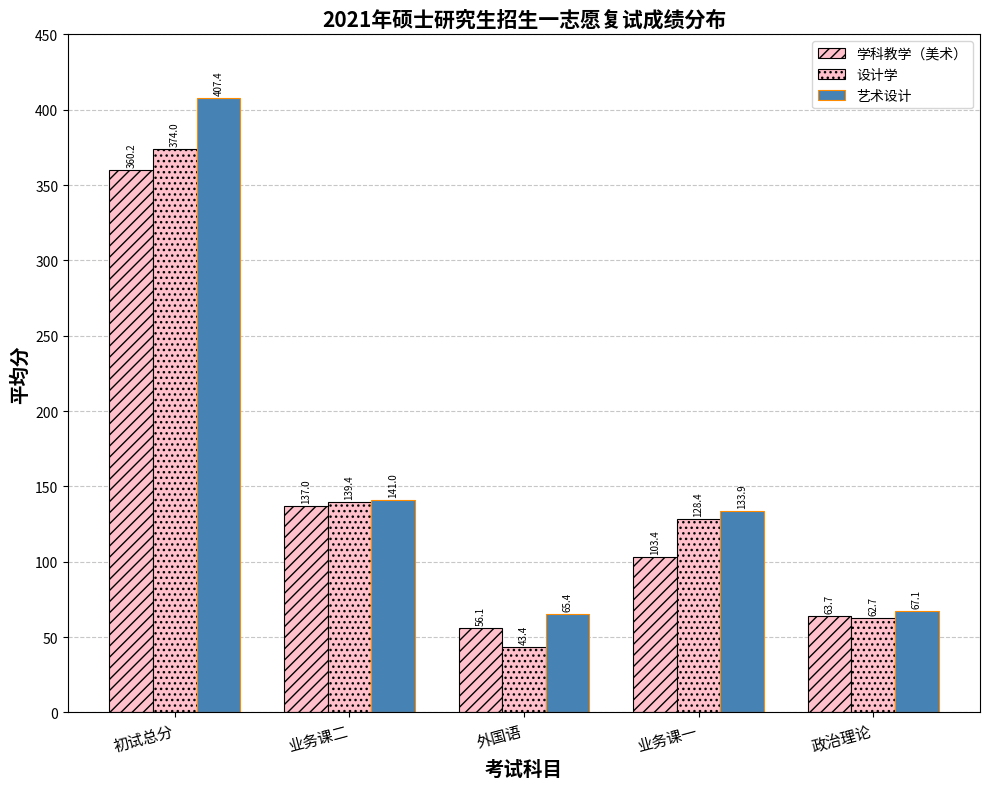

Between 业务课二 and 政治理论, which series saw the biggest shift?

设计学